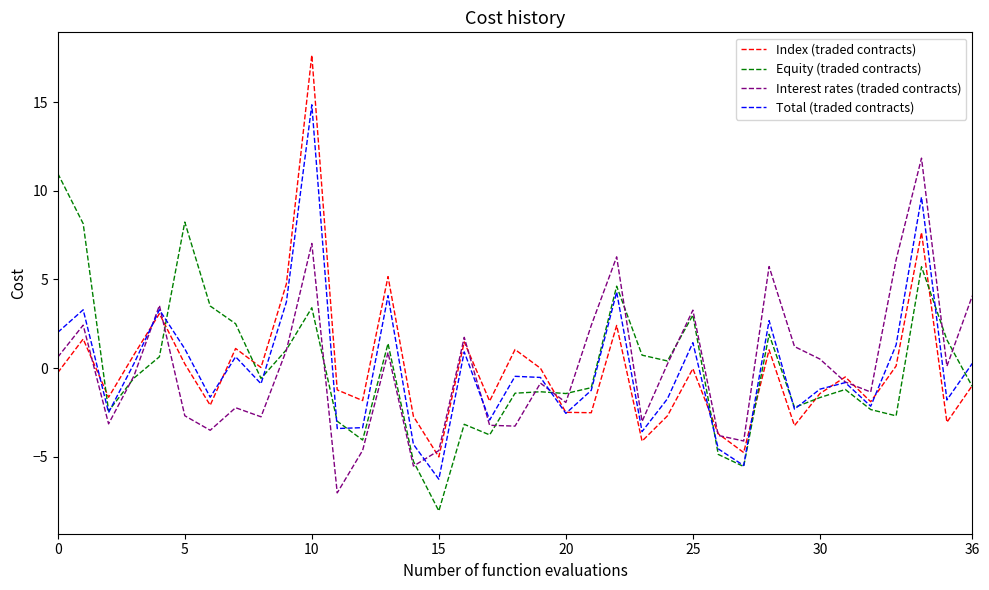

What is the minimum value for Equity (traded contracts)?

-8.1